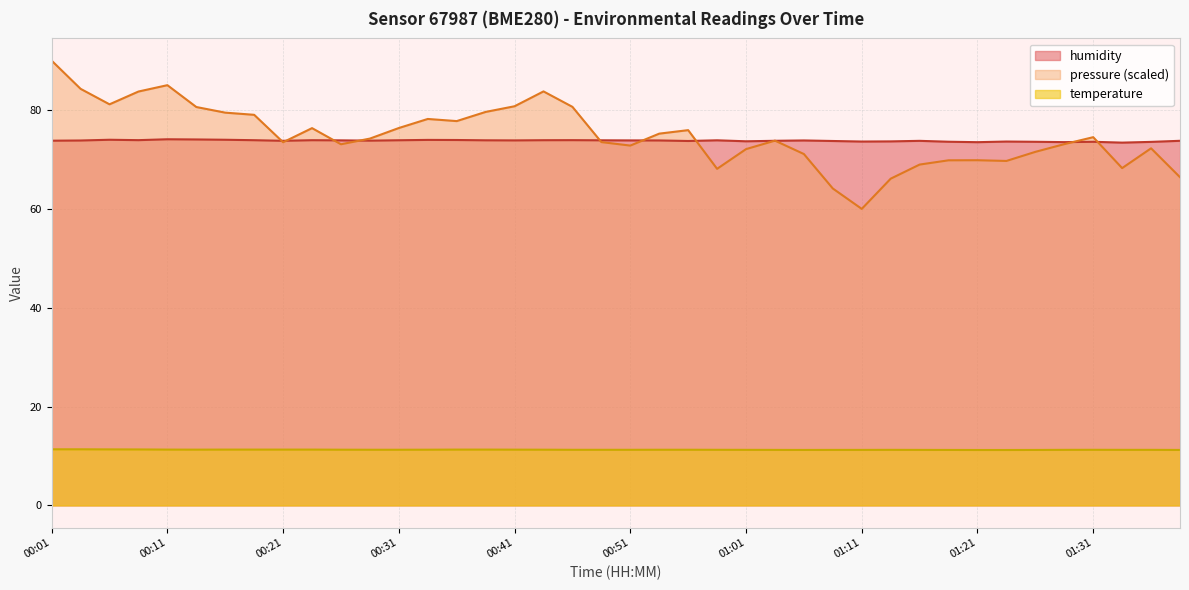

How many temperature values are between 11 and 12?

40